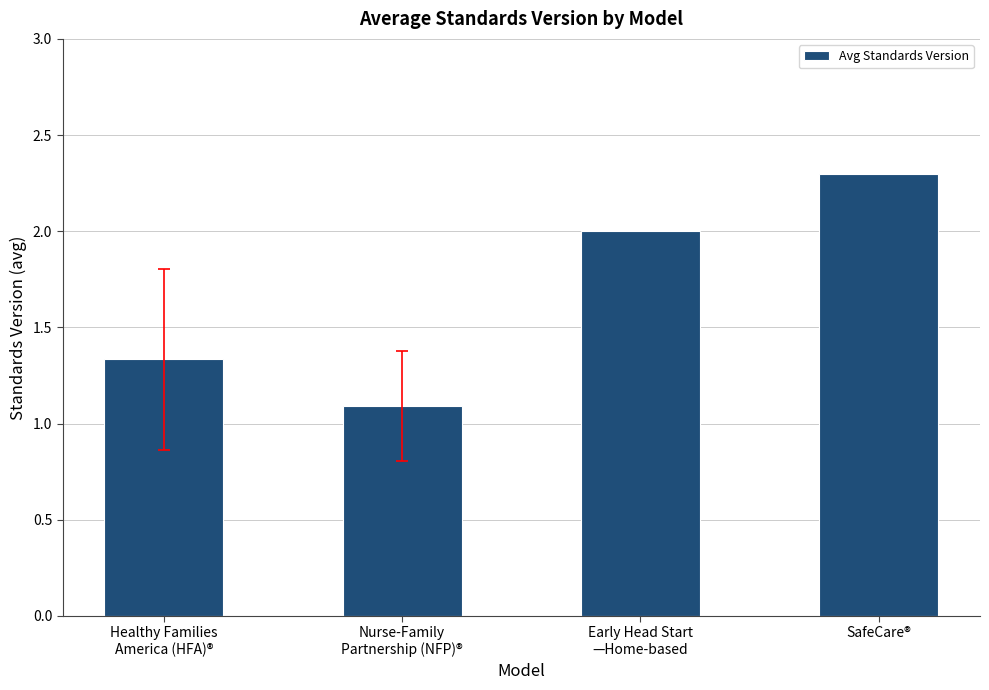

Which category has the highest value across all series?

SafeCare®